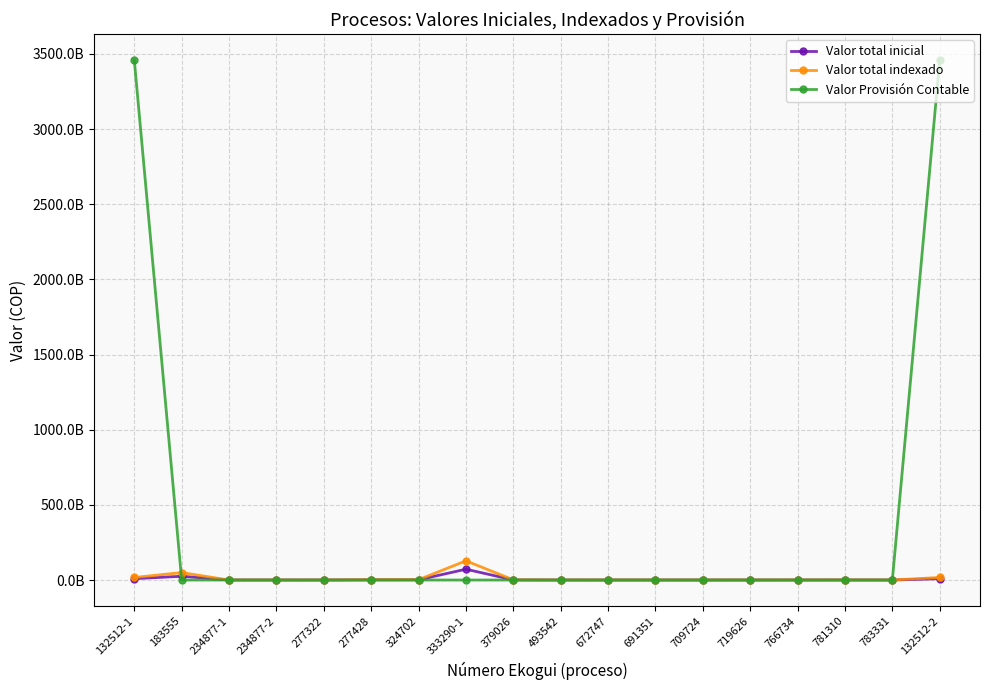

In Valor total indexado, how many points are lower than both neighbors (excluding endpoints)?

2